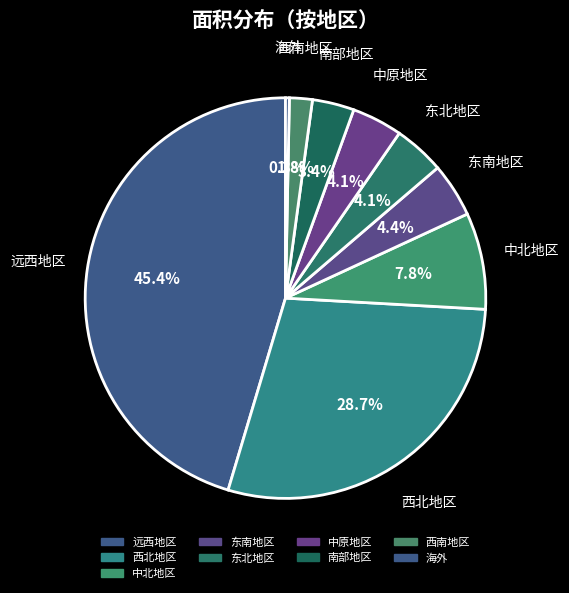

How many segments does this pie chart have?

9